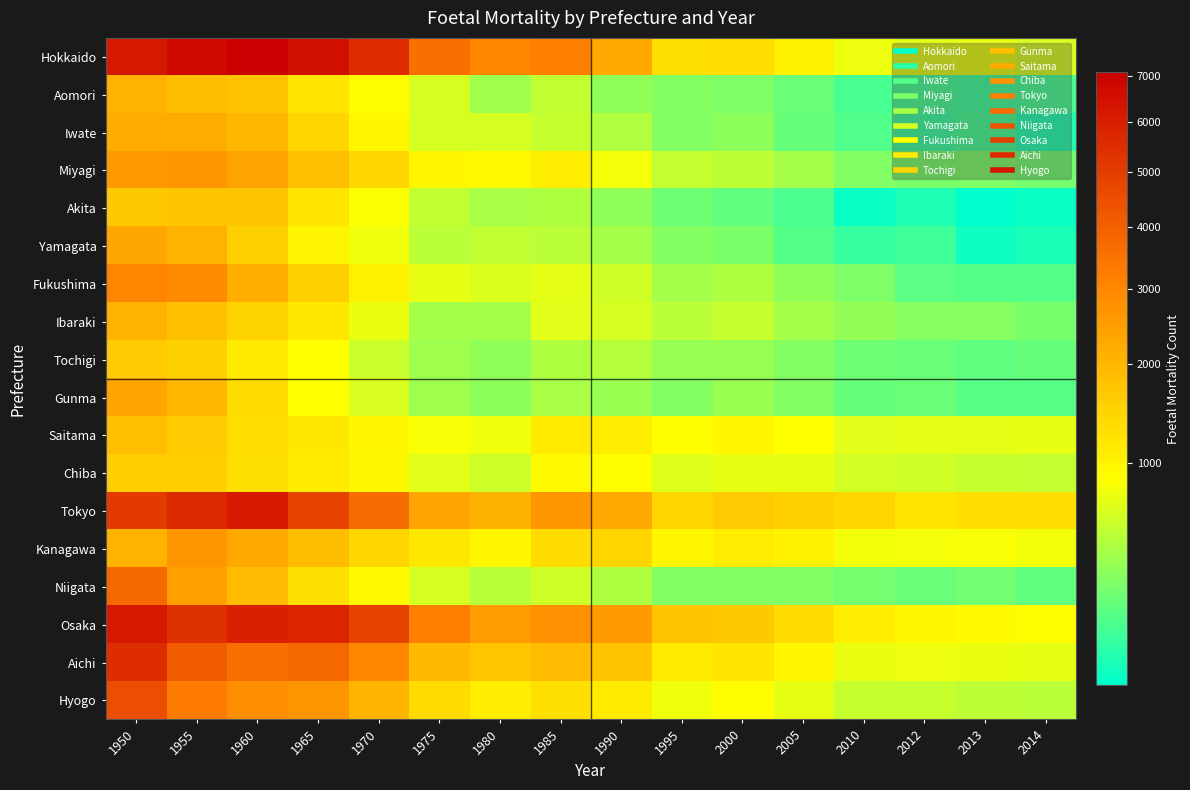

How many distinct data groups are displayed?

18